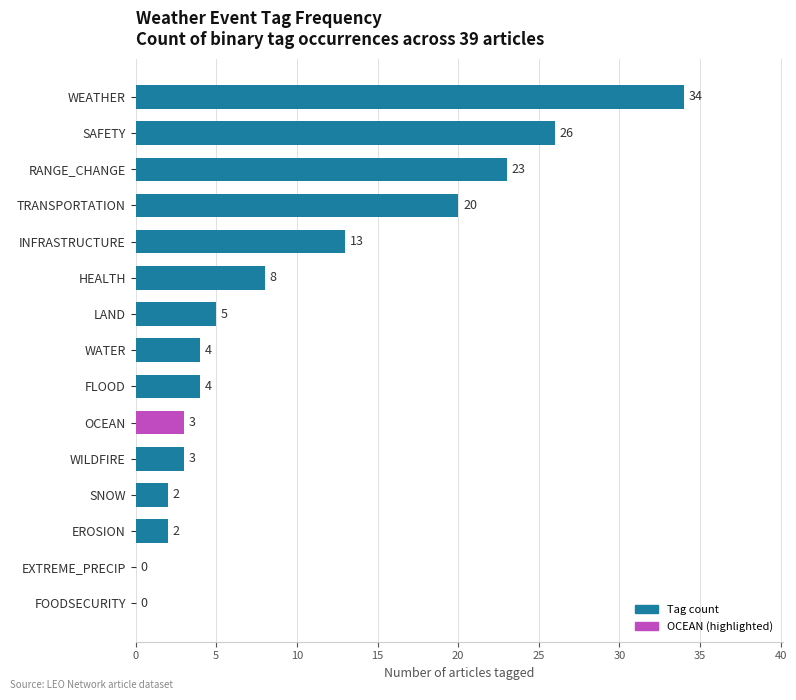

What is the maximum value shown in the chart?

34